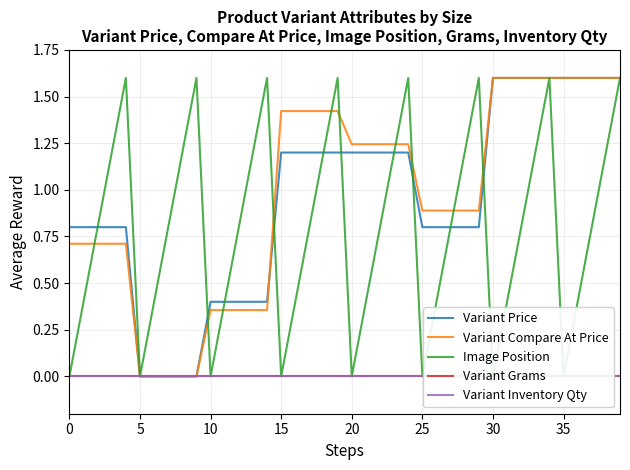

The value of Variant Price at 30 is 0.4. True or false?

False